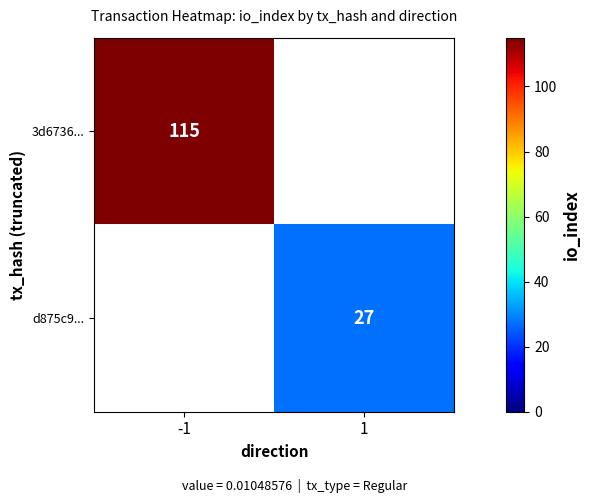

True or false: 3d6736... has a value of 115 at -1.

True